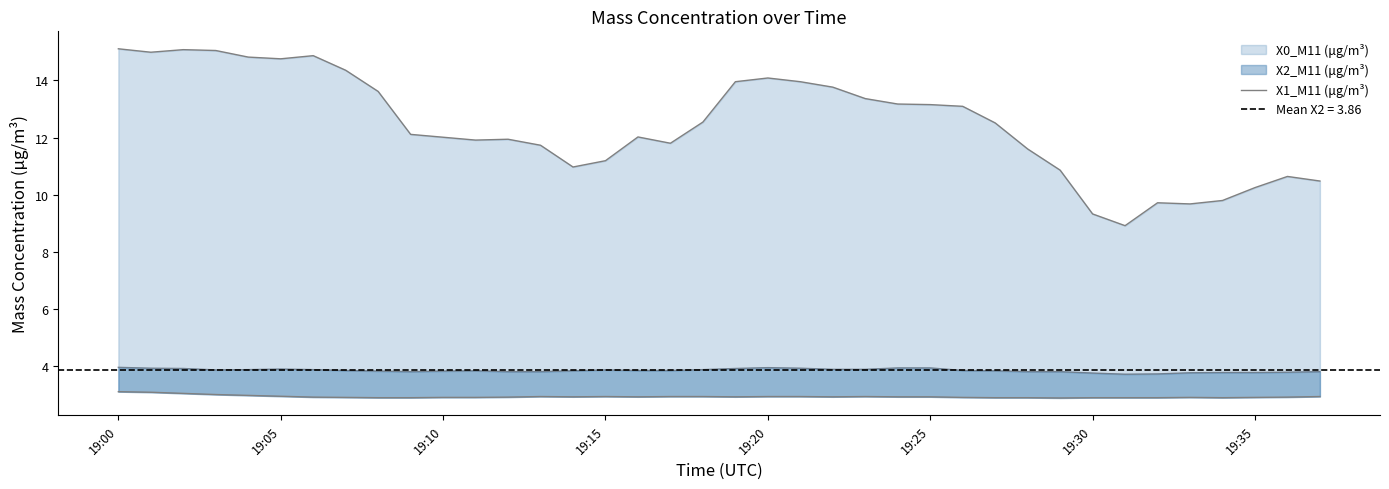

What is the average value?

2.9